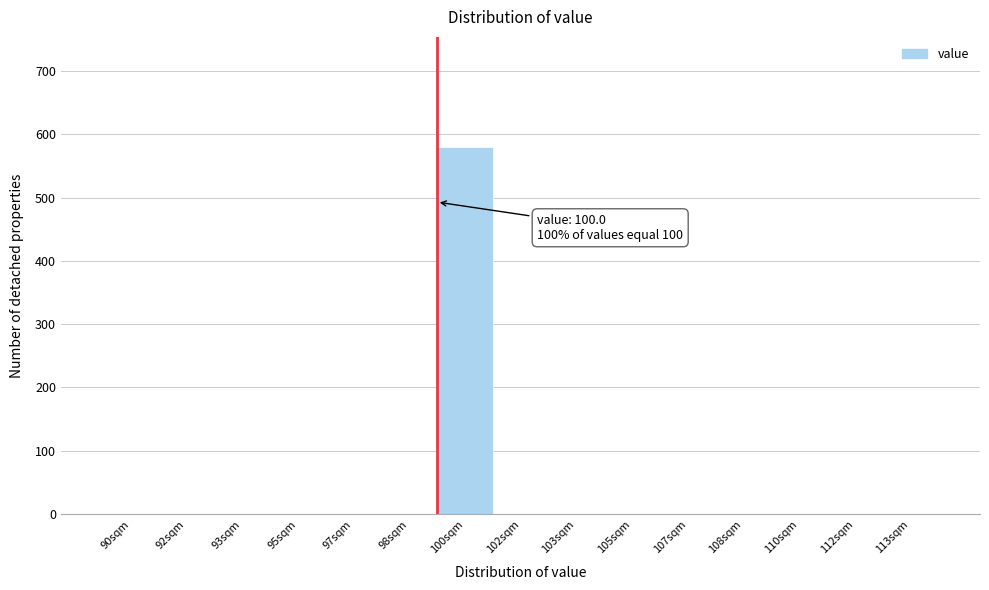

Reading left to right, extract all data points from this chart.

90sqm=0	92sqm=0	93sqm=0	95sqm=0	97sqm=0	98sqm=0	100sqm=580	102sqm=0	103sqm=0	105sqm=0	107sqm=0	108sqm=0	110sqm=0	112sqm=0	113sqm=0